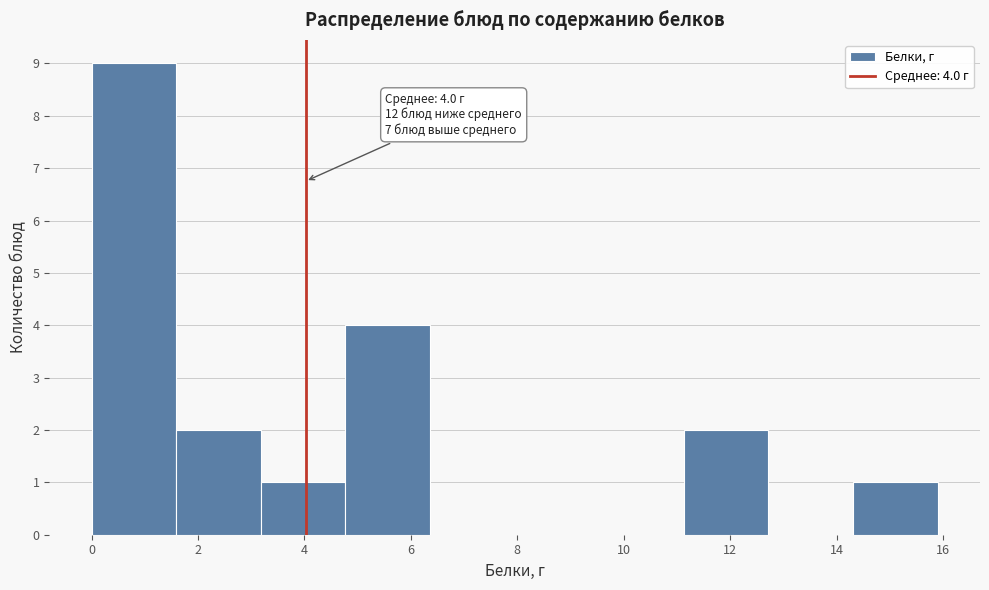

Which range on the x-axis has the tallest bar?

0.0 to 1.6